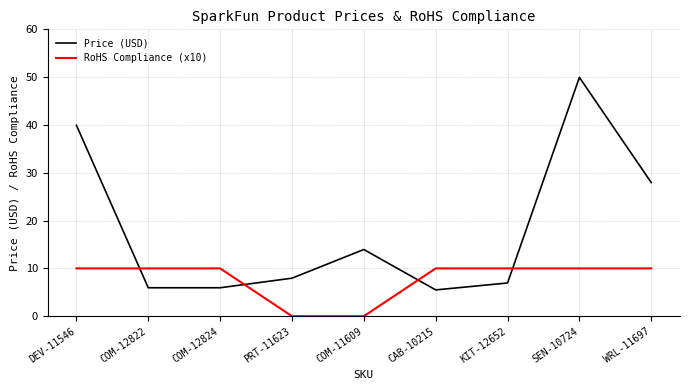

What position from the right is KIT-12652?

3